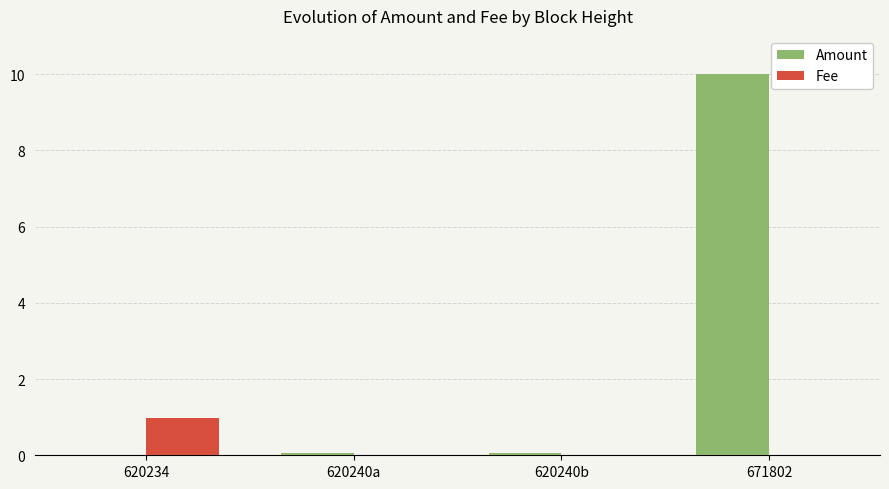

What is the greatest value displayed?

10.0